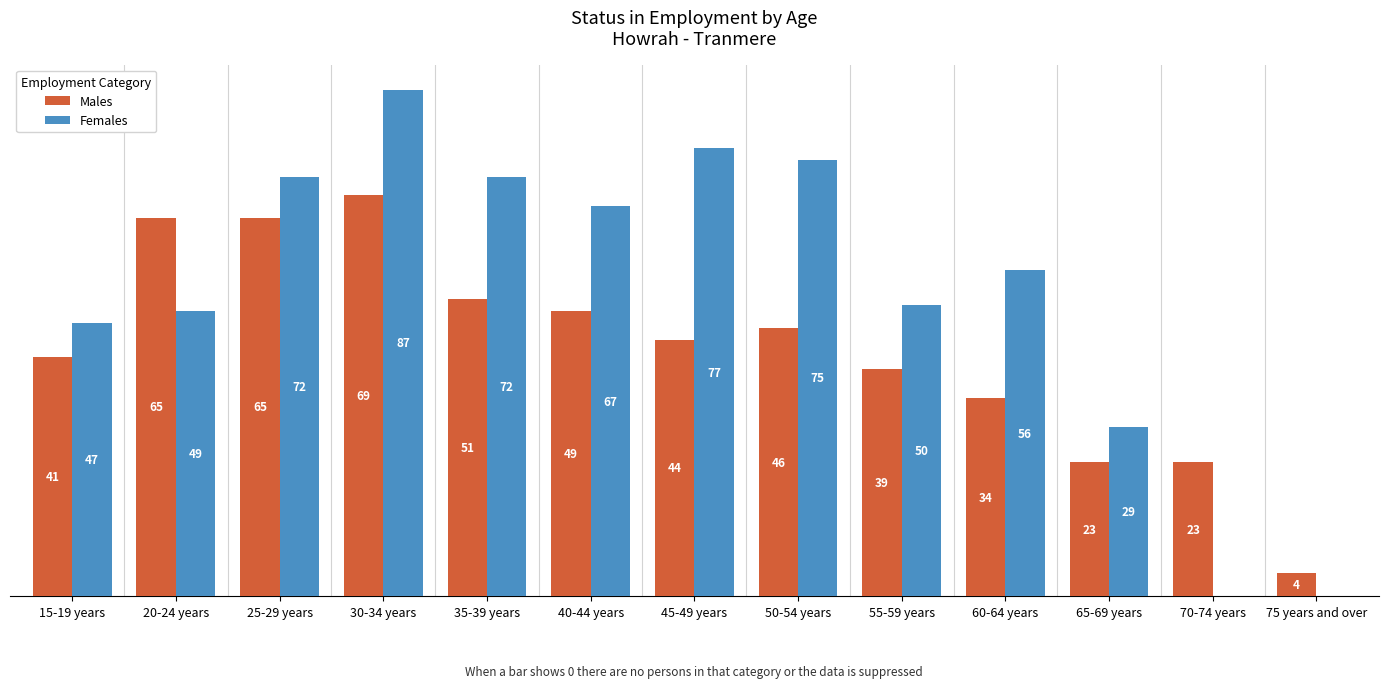

Which label corresponds to the largest value in the chart?

30-34 years